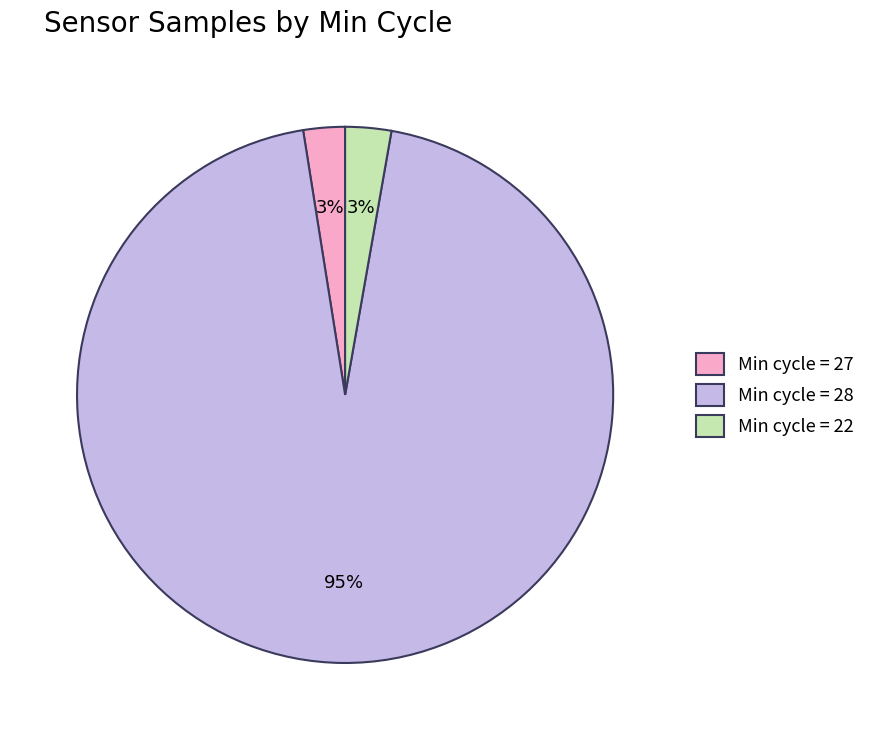

Do Min cycle = 22 and Min cycle = 28 together represent more than half of the pie?

Yes